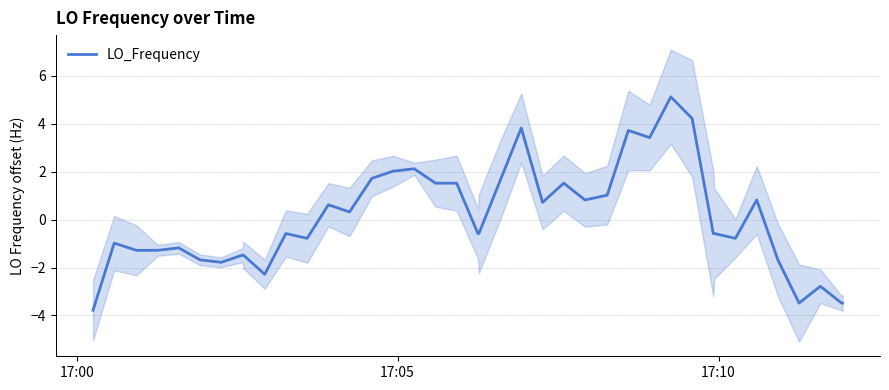

How many interior local valleys (lower than both neighbors) does the data have?

9